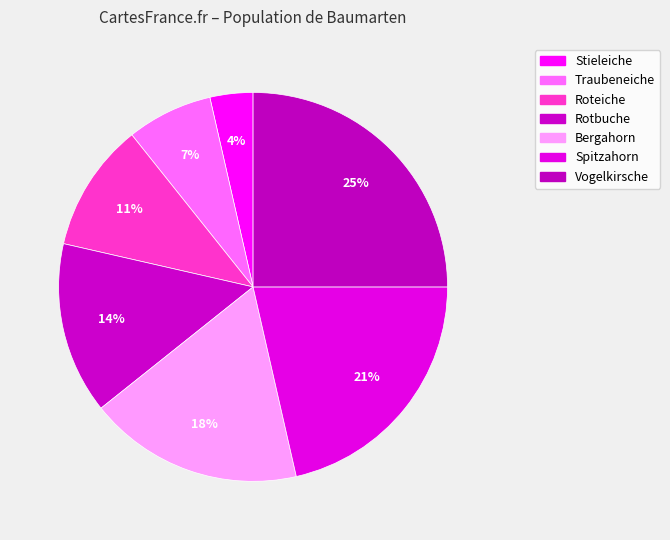

Which slice is the smallest?

Stieleiche